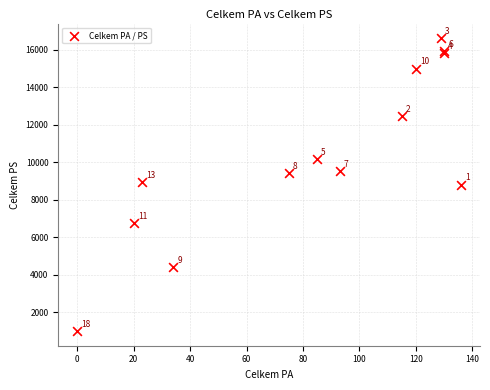

What Y value in the scatter plot is closest to 8810?

8817